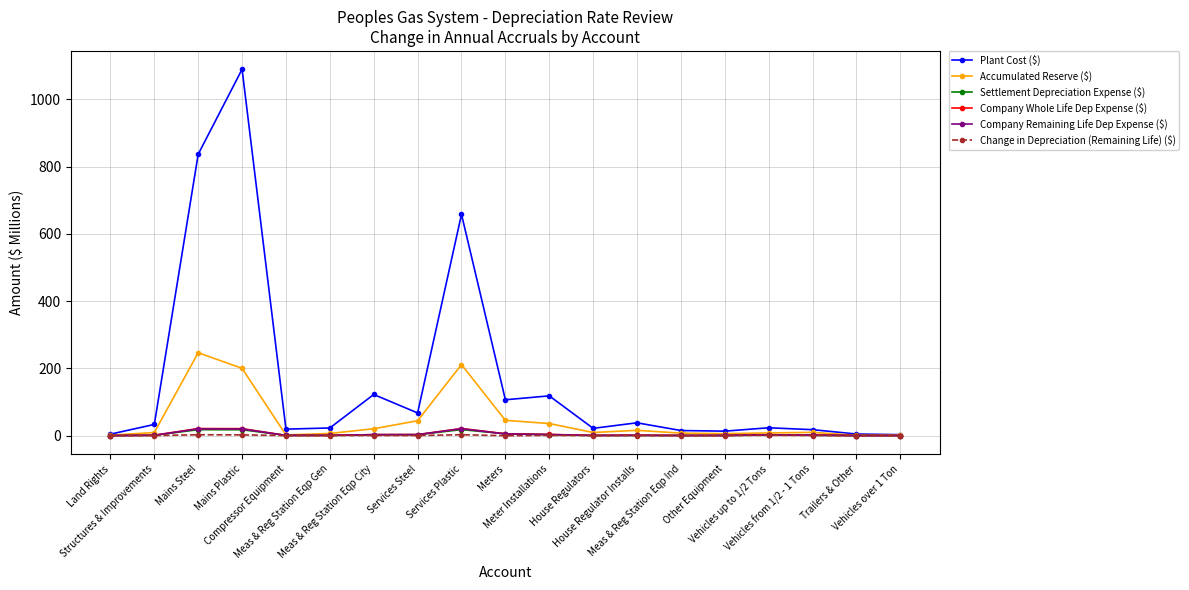

What are all the series names shown in the legend?

Plant Cost ($), Accumulated Reserve ($), Settlement Depreciation Expense ($), Company Whole Life Dep Expense ($), Company Remaining Life Dep Expense ($), Change in Depreciation (Remaining Life) ($)